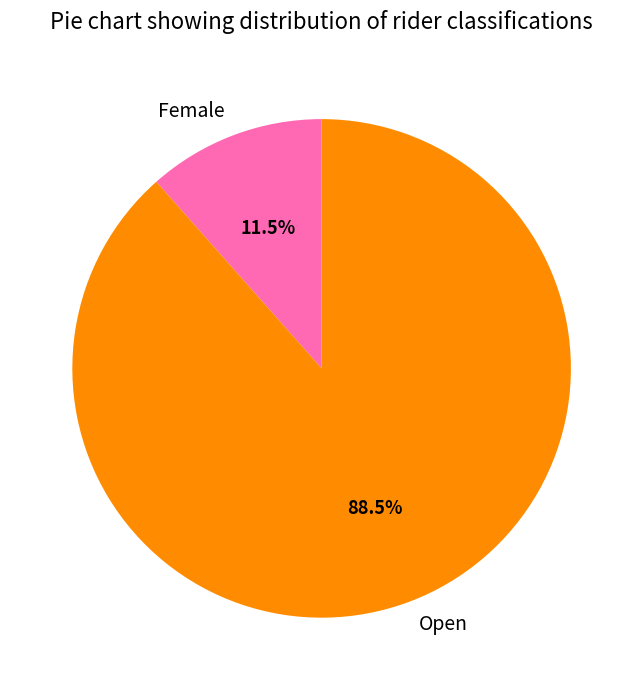

What is the largest slice in the pie chart?

Open